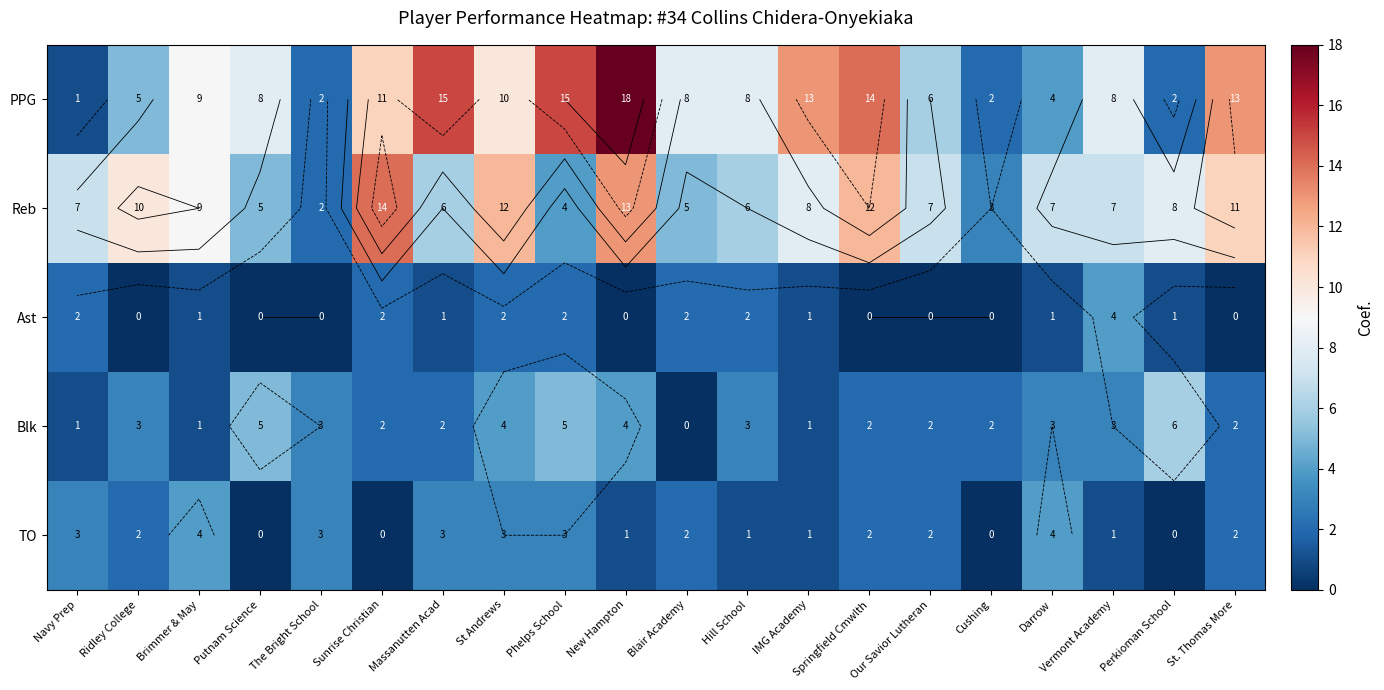

Where is PPG nearest to the value 9?

Brimmer & May